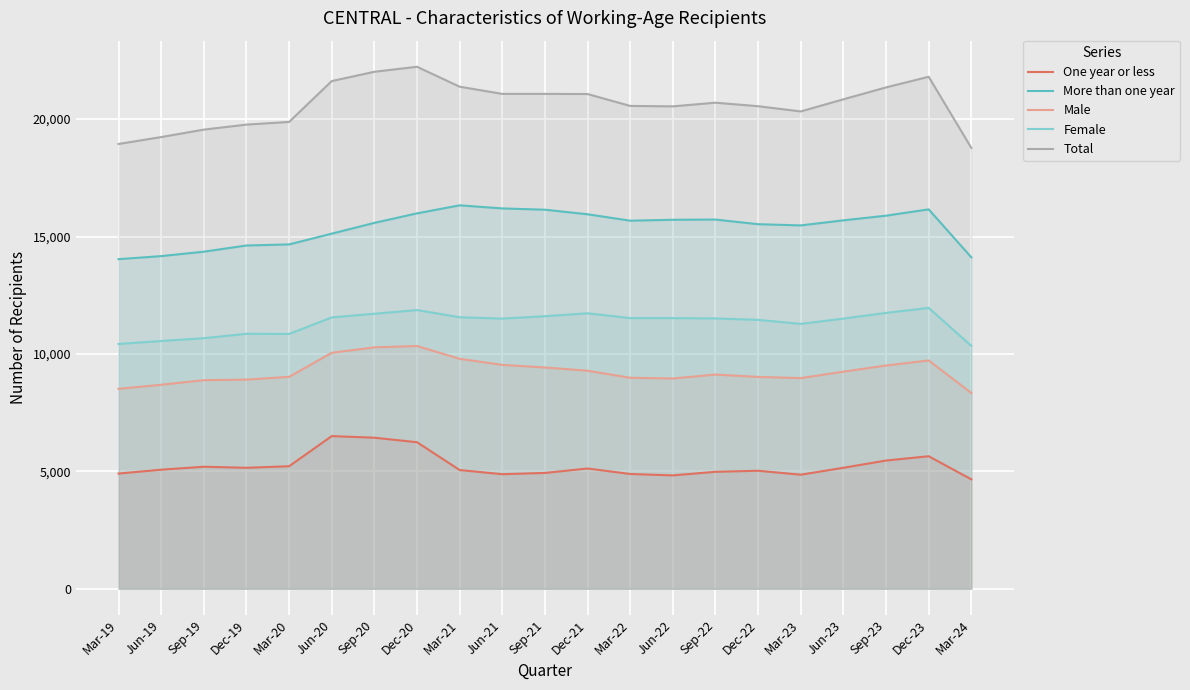

True or false: Male and More than one year cross at least once.

False